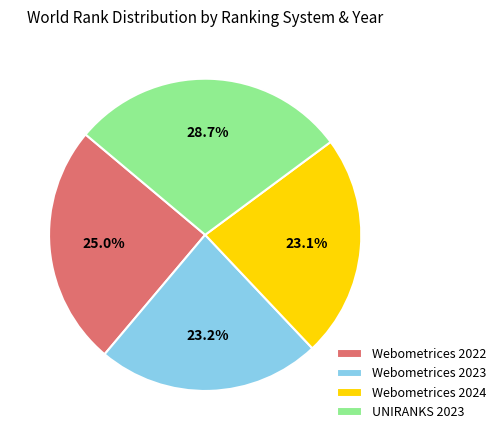

The Webometrices 2023 slice represents 23% of the pie. True or false?

True